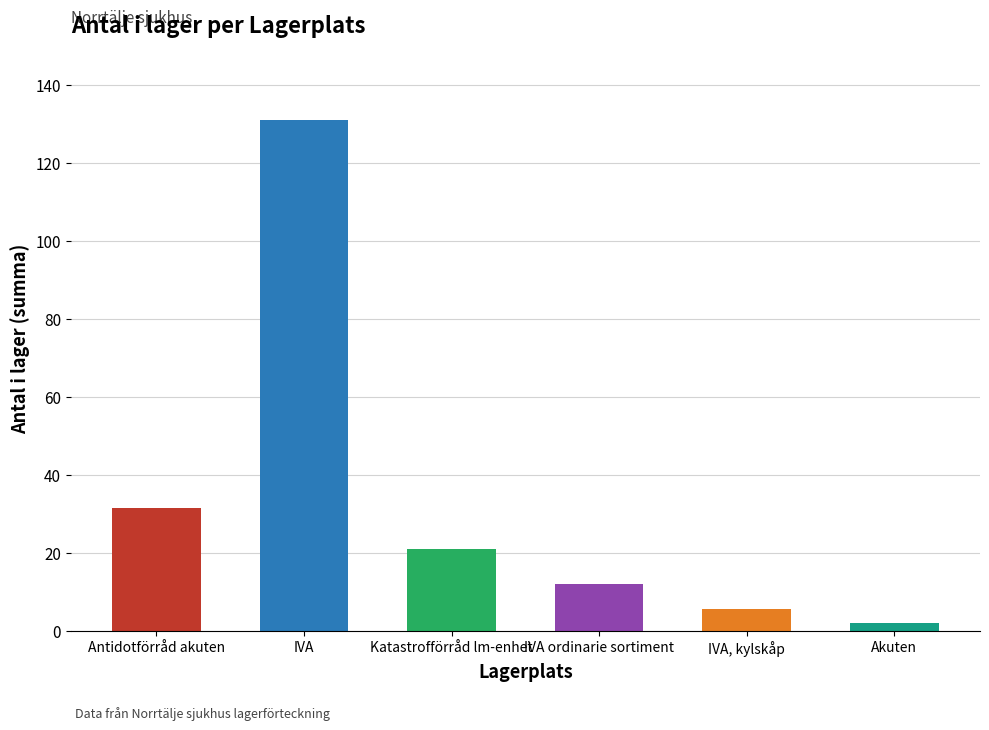

What is the label of the 6th bar from the right?

Antidotförråd akuten